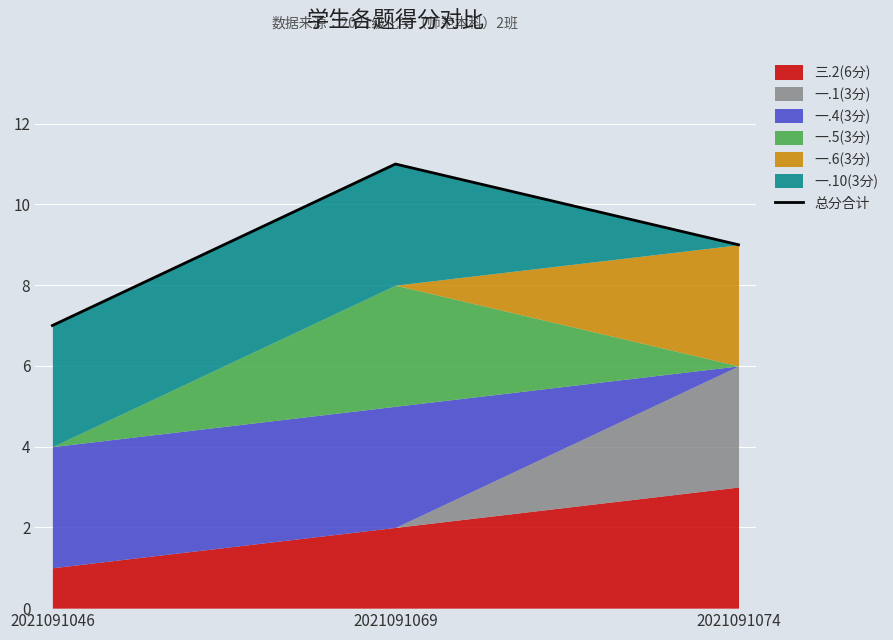

Reading left to right, what are all the values shown in this chart?

7	11	9